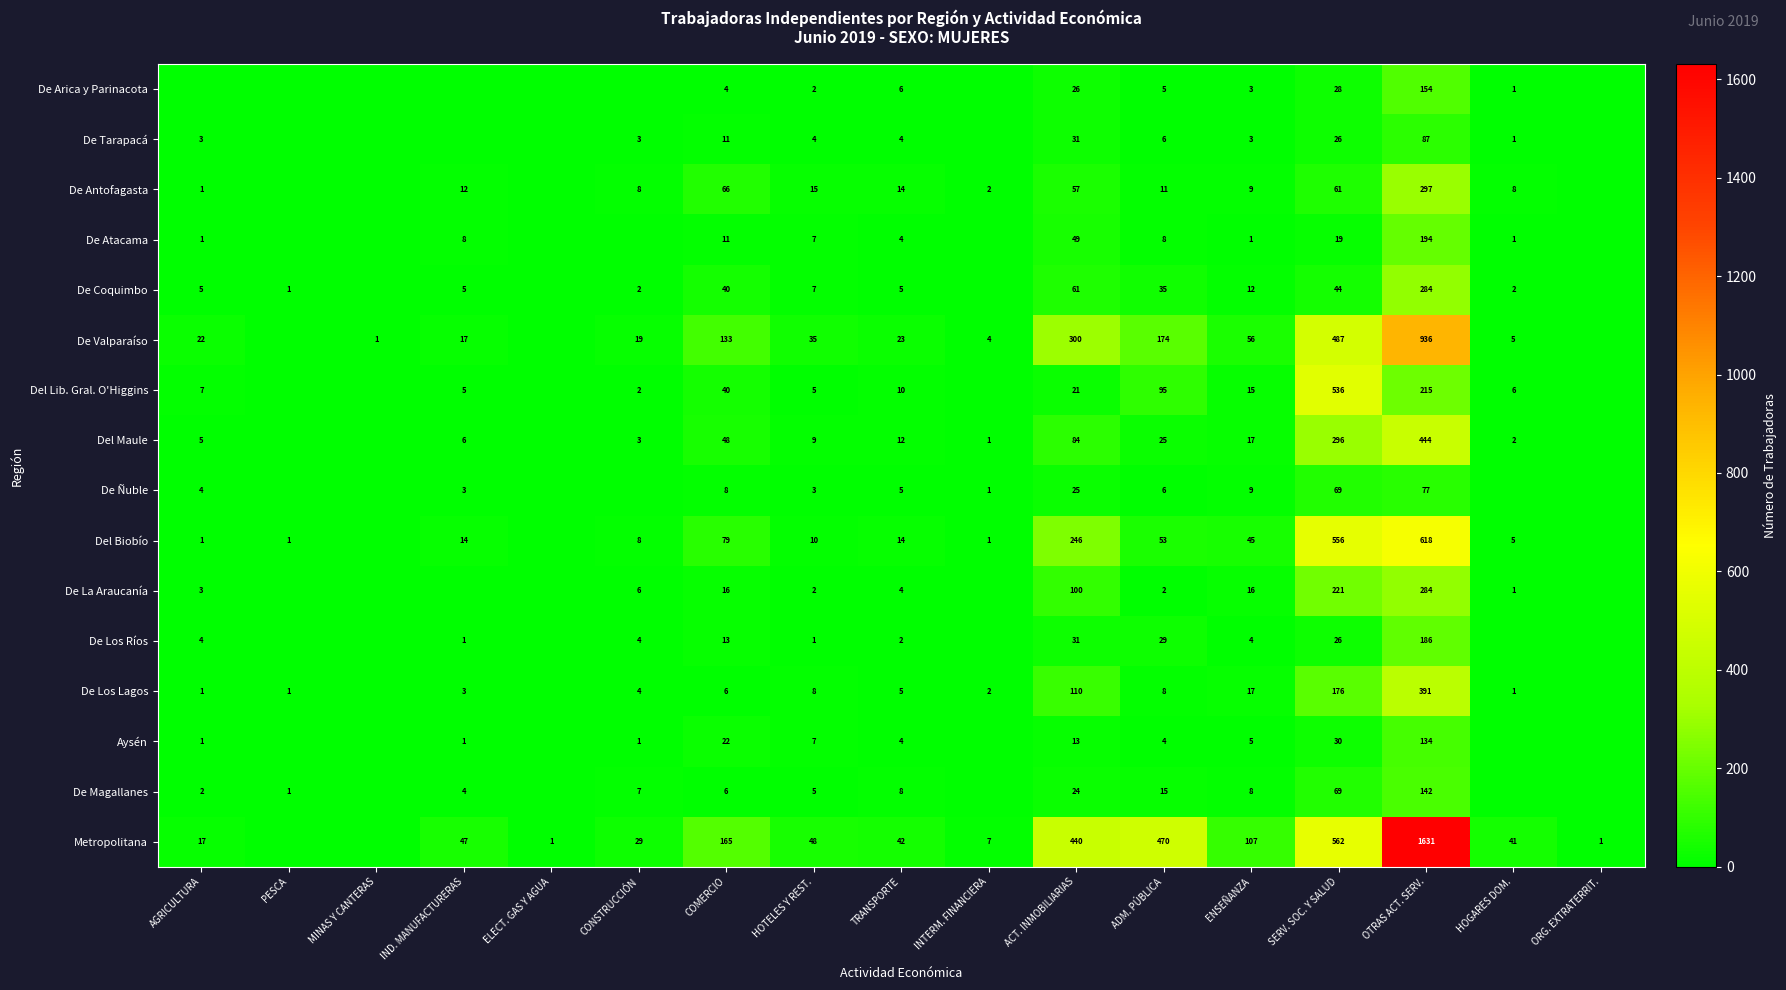

Is it true that De La Araucanía equals 4 at ENSEÑANZA?

False